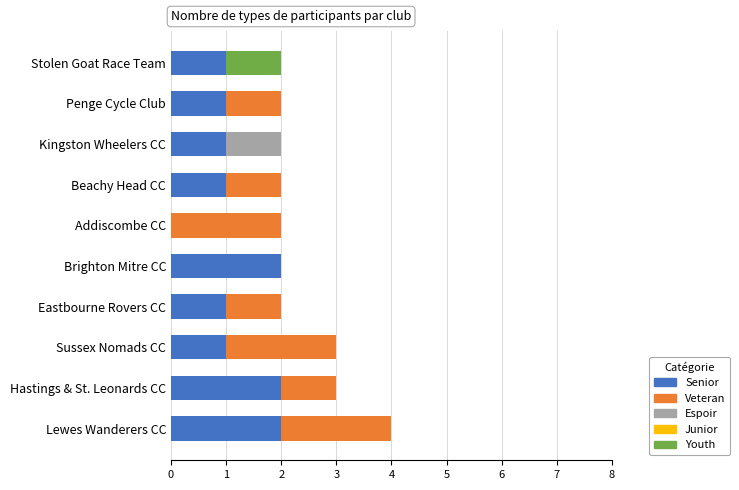

How many categories are shown in the chart?

10